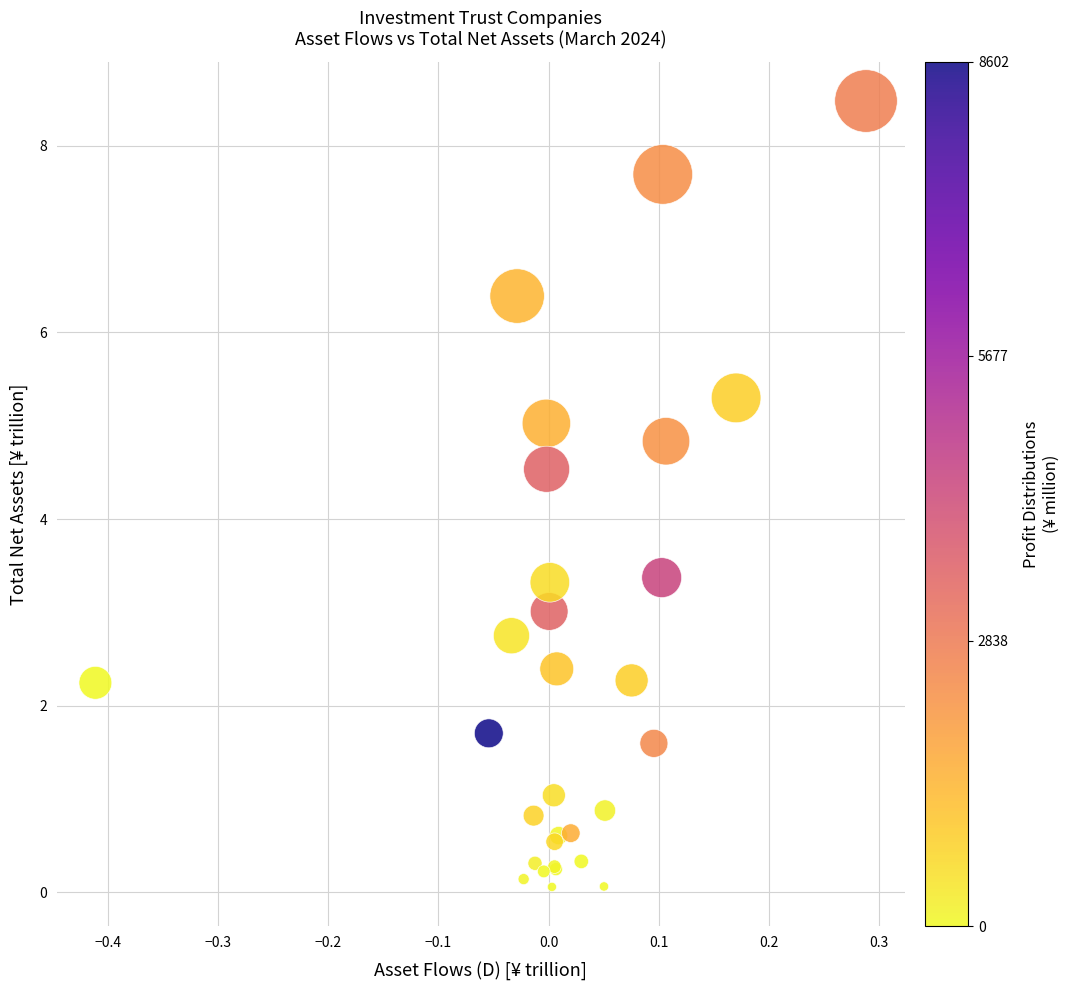

What Y value in the scatter plot is closest to 4?

4.5